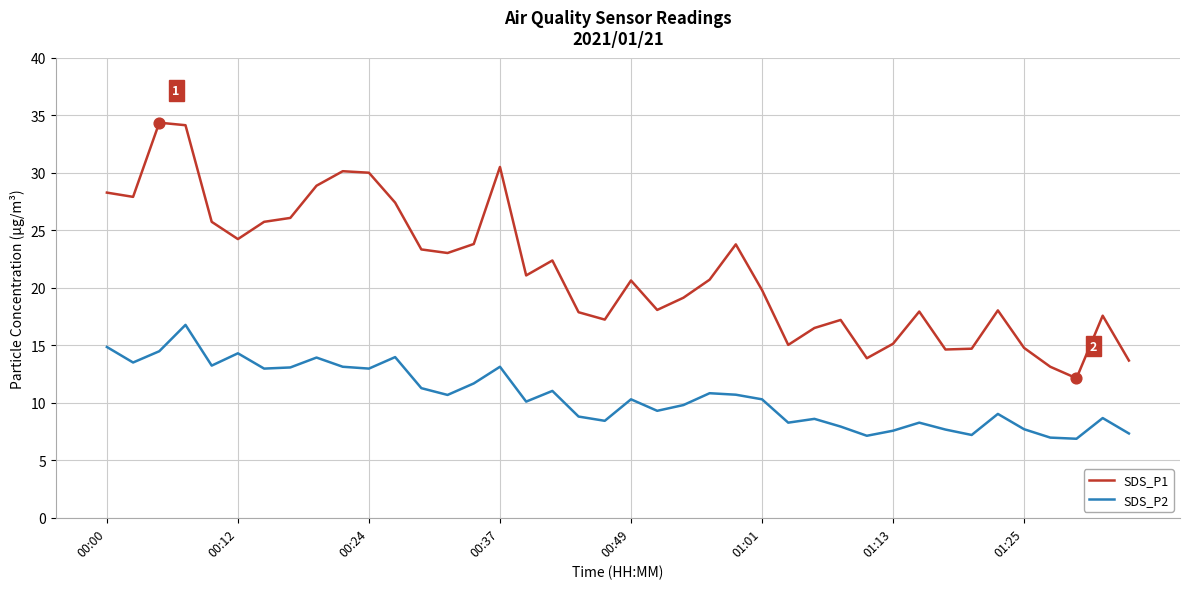

Which series has the largest range (max minus min)?

SDS_P1